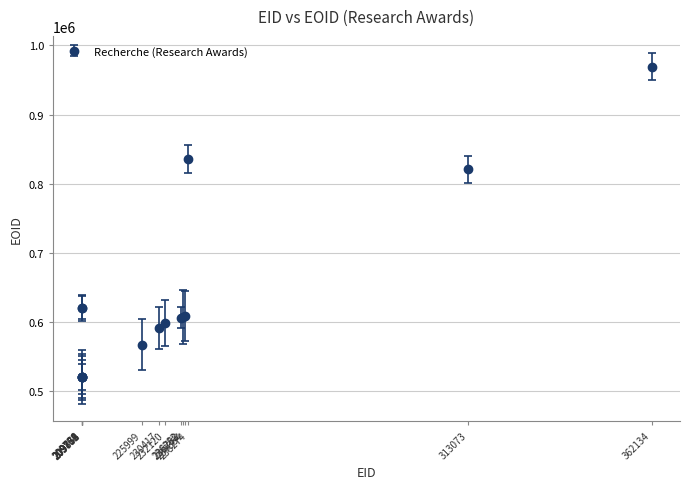

What is the maximum value shown in the chart?

968878